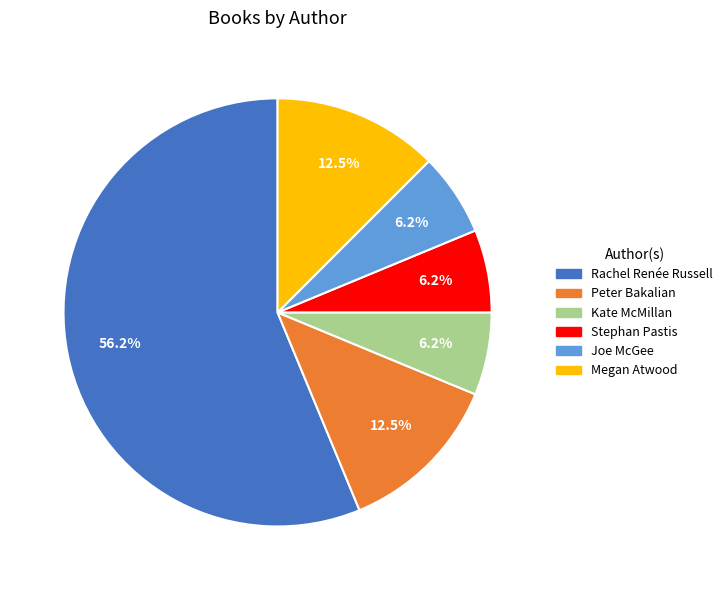

Which slice is the largest?

Rachel Renée Russell